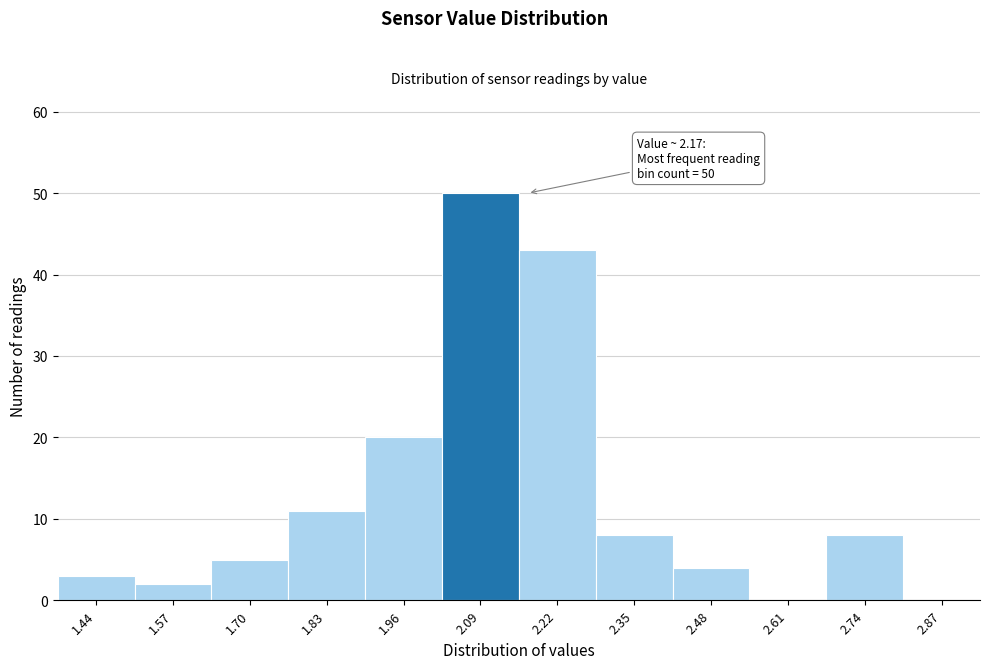

Reading left to right, transcribe all the data shown in this chart.

1.44=3	1.57=2	1.70=5	1.83=11	1.96=20	2.09=50	2.22=43	2.35=8	2.48=4	2.61=0	2.74=8	2.87=0